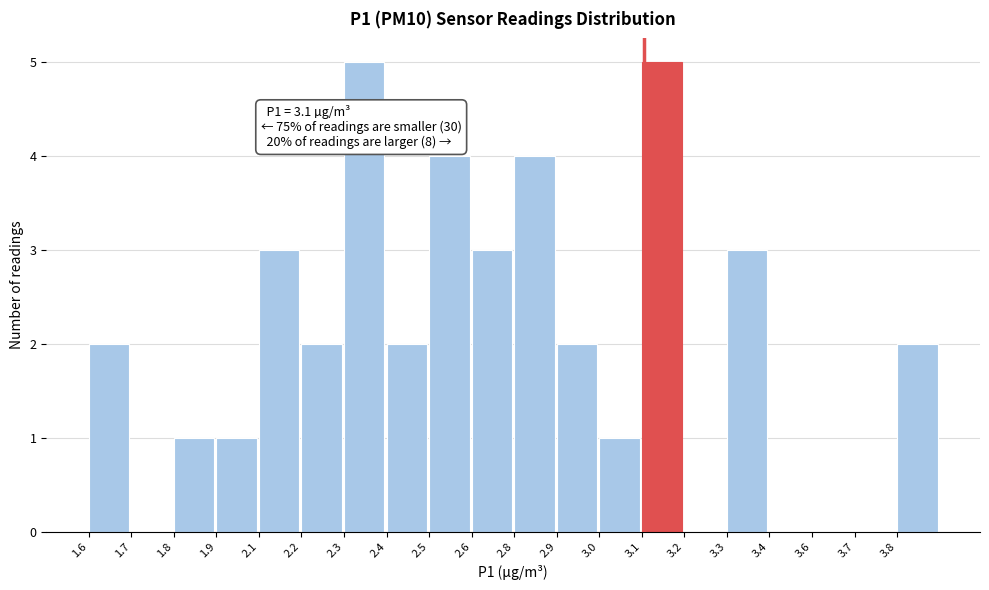

Reading left to right, transcribe all the data shown in this chart.

1.6=2	1.7=0	1.8=1	1.9=1	2.1=3	2.2=2	2.3=5	2.4=2	2.5=4	2.6=3	2.8=4	2.9=2	3.0=1	3.1=5	3.2=0	3.3=3	3.4=0	3.6=0	3.7=0	3.8=2